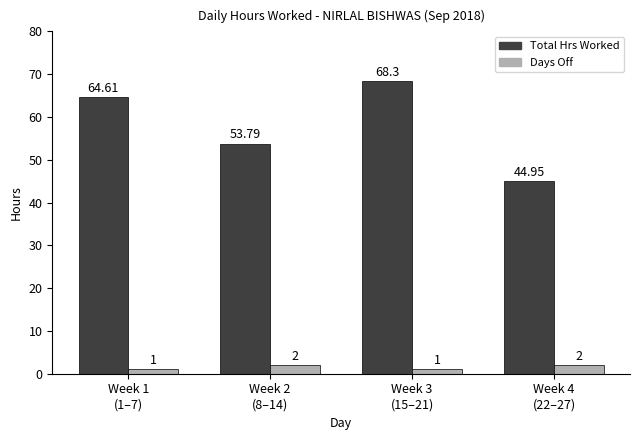

What is the label of the 2nd bar from the left?

Week 2
(8–14)